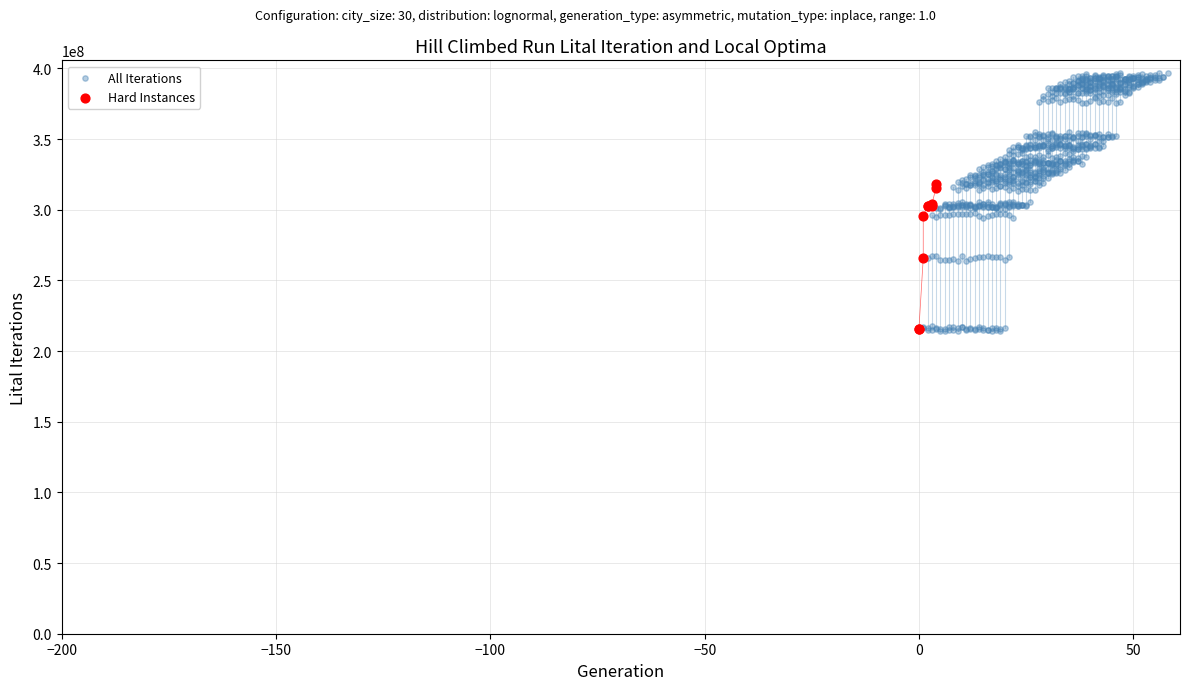

What are all the series names shown in the legend?

All Iterations, Hard Instances